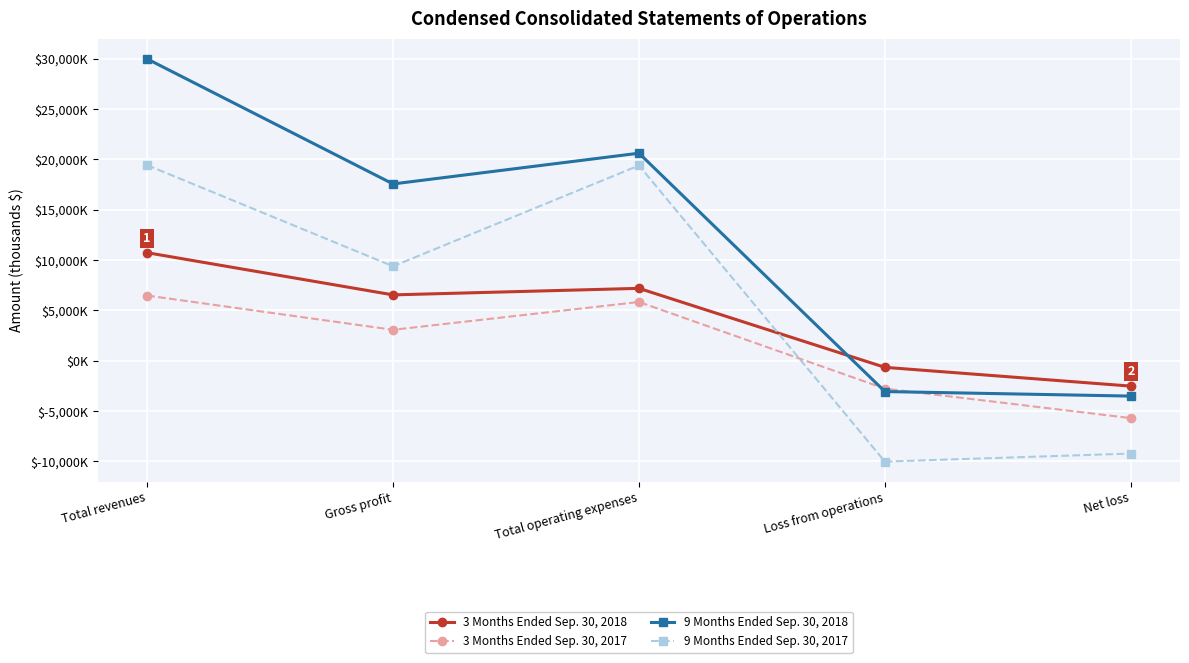

What is the label of the 1st point from the right?

Net loss